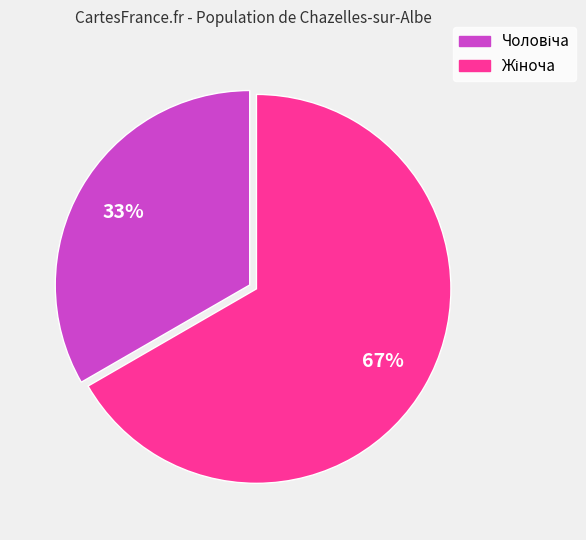

To the nearest percent, what is the average slice percentage?

50%